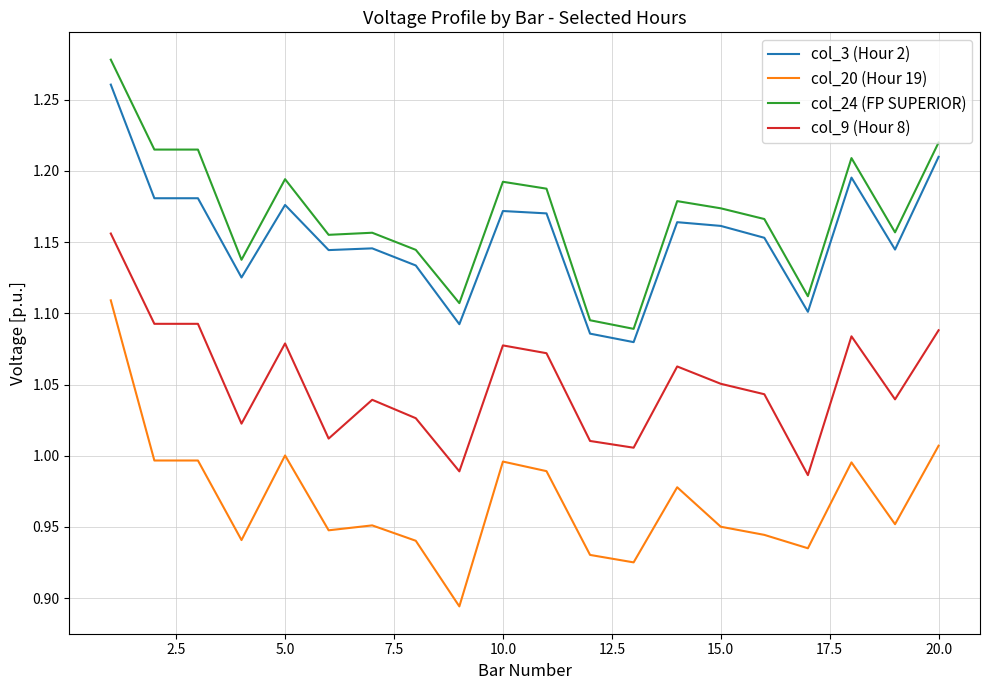

Which series has the widest spread of values?

col_20 (Hour 19)